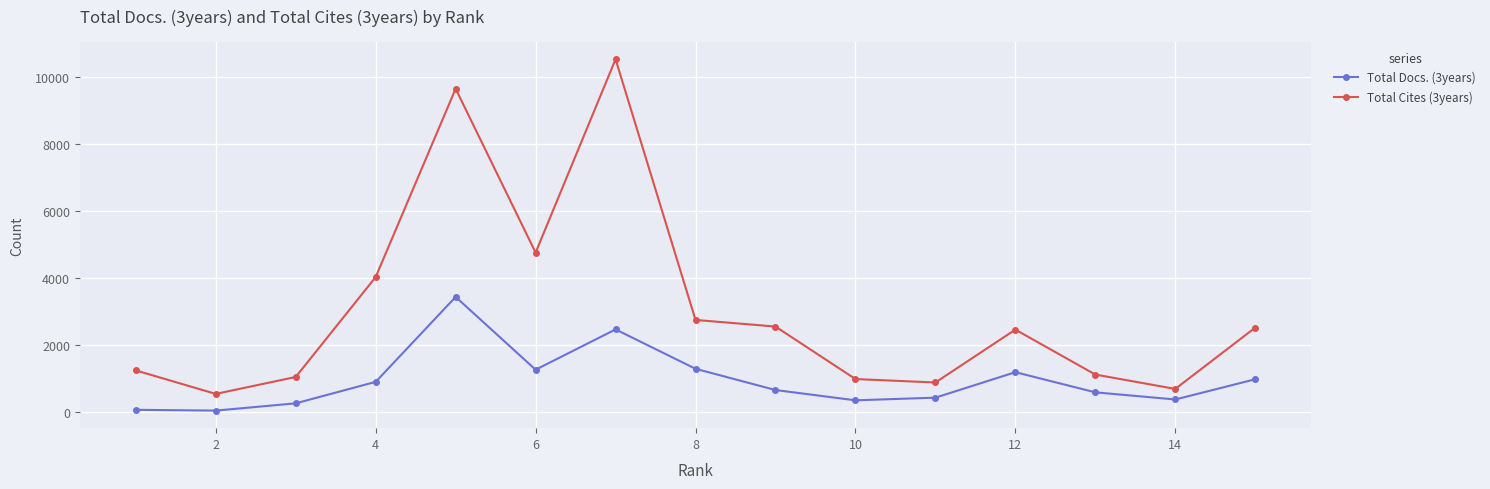

True or false: Total Cites (3years) and Total Docs. (3years) cross at least once.

False